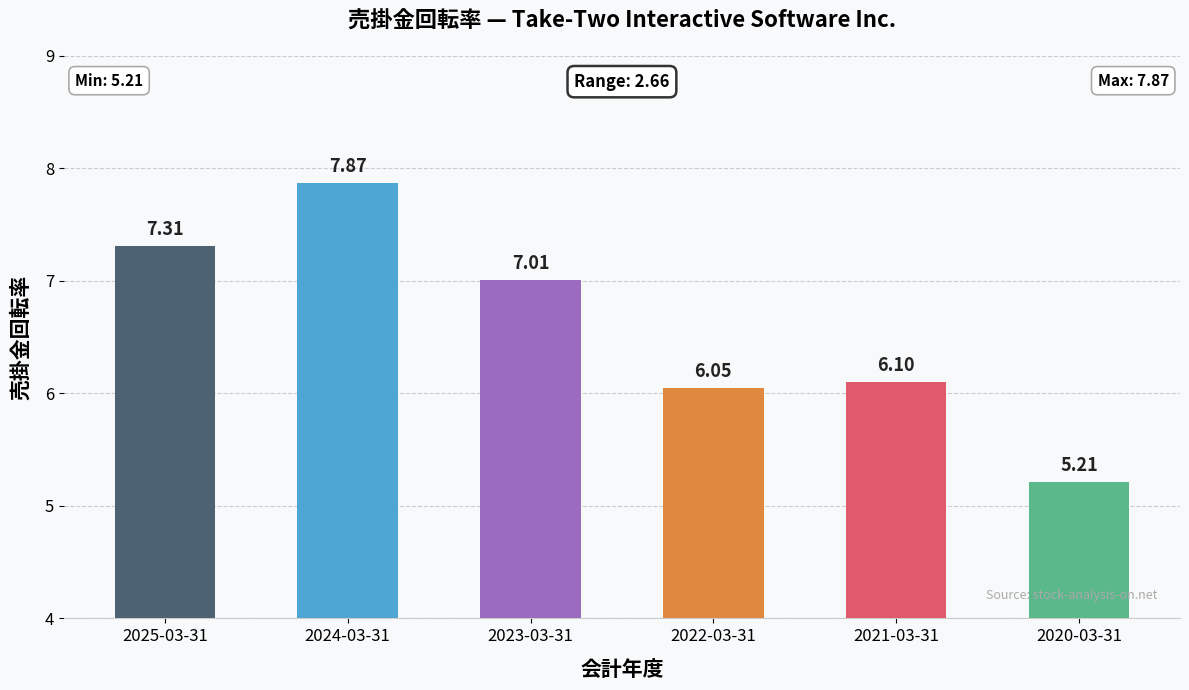

What is the difference between the second highest and second lowest values?

1.3